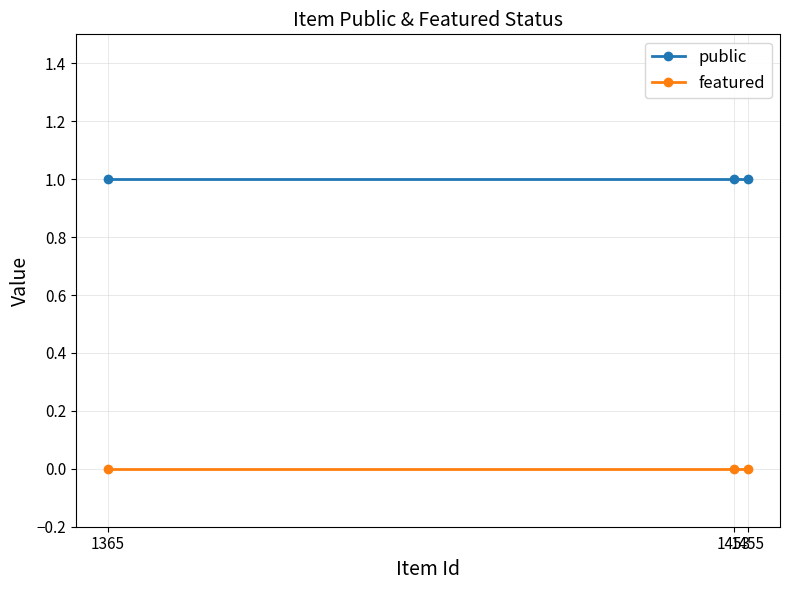

What are all the series names shown in the legend?

public, featured